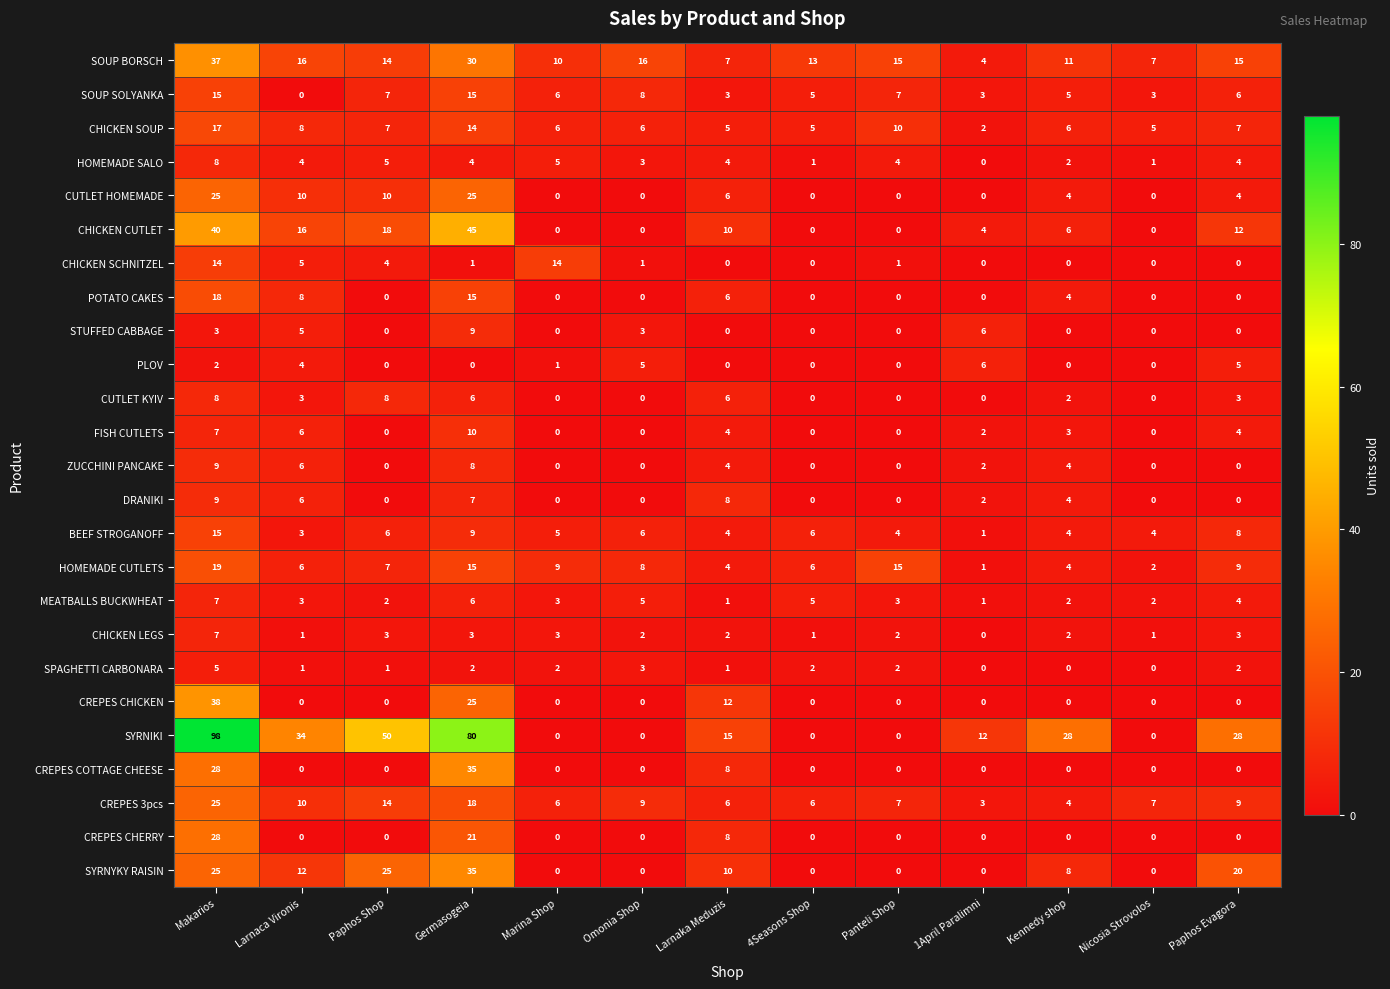

Which series has the widest spread of values?

SYRNIKI